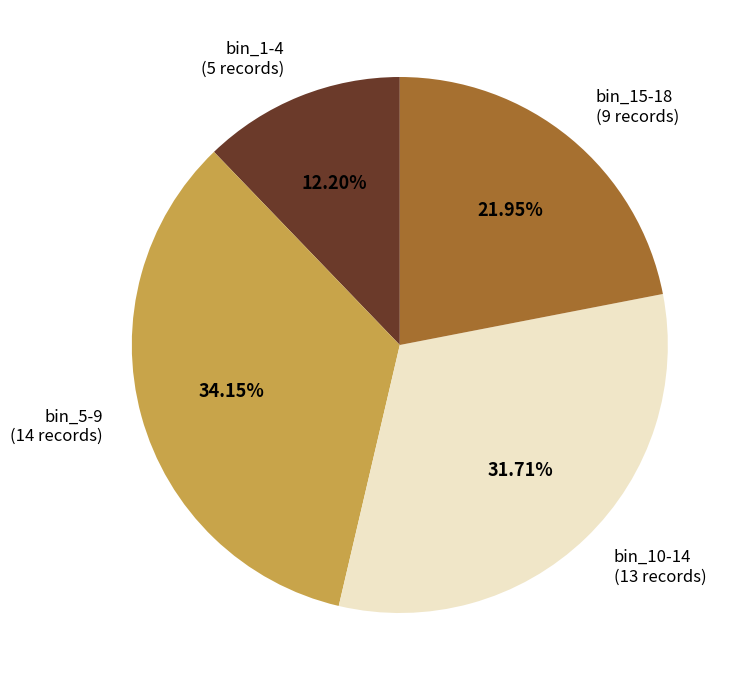

Which category has the biggest portion of the pie?

bin_5-9 (14 records)